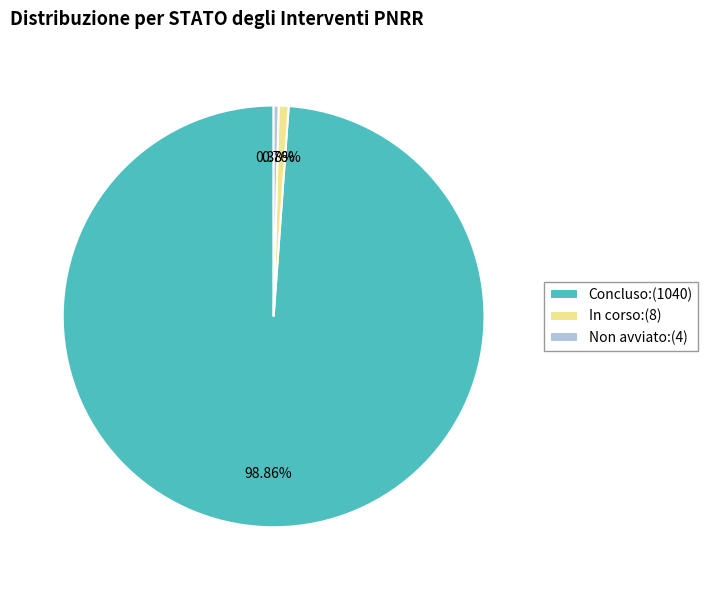

Is the sum of Concluso:(1040) and Non avviato:(4) greater than half?

Yes